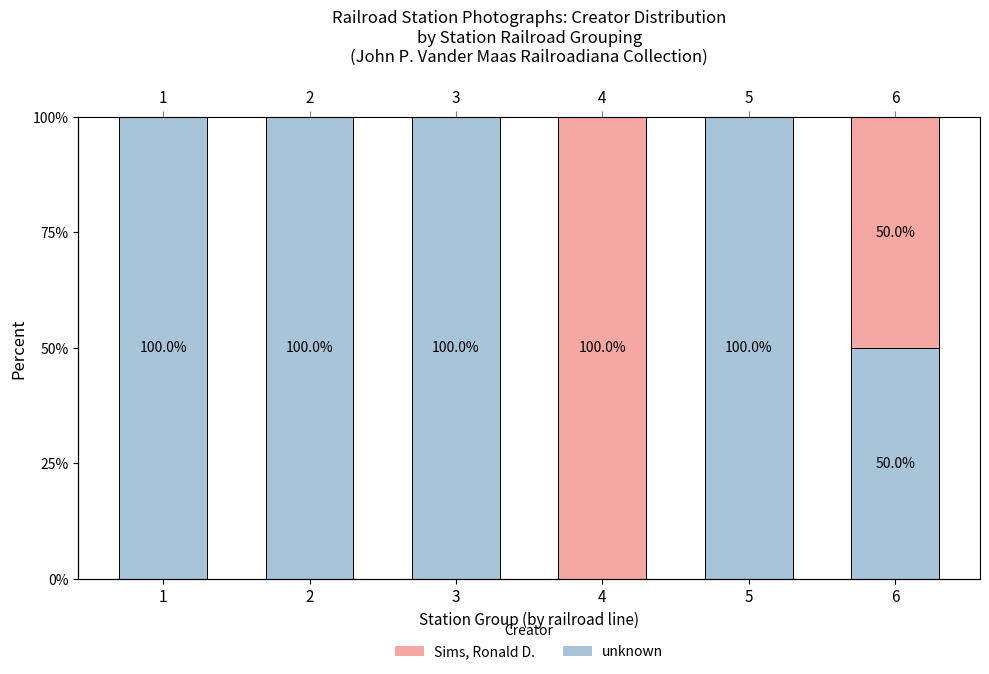

At which label does unknown reach its peak?

1